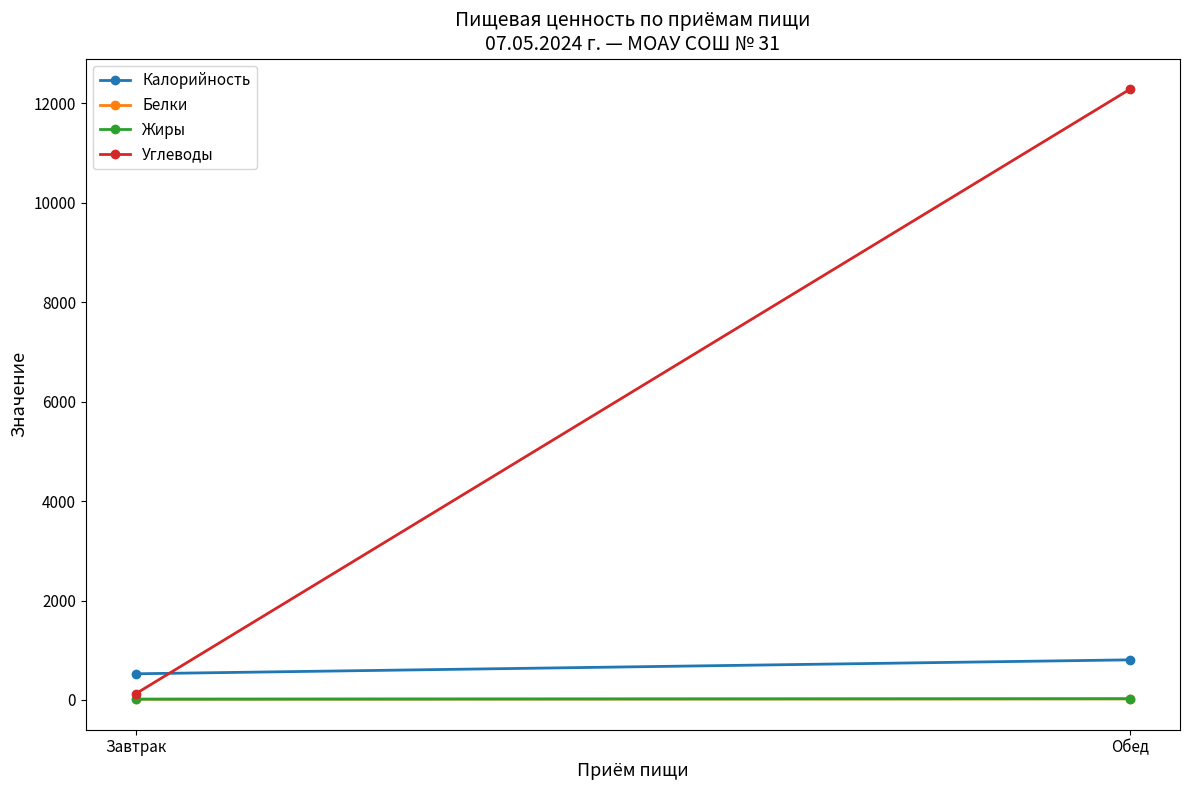

The value of Белки at Завтрак is 17.6. True or false?

True